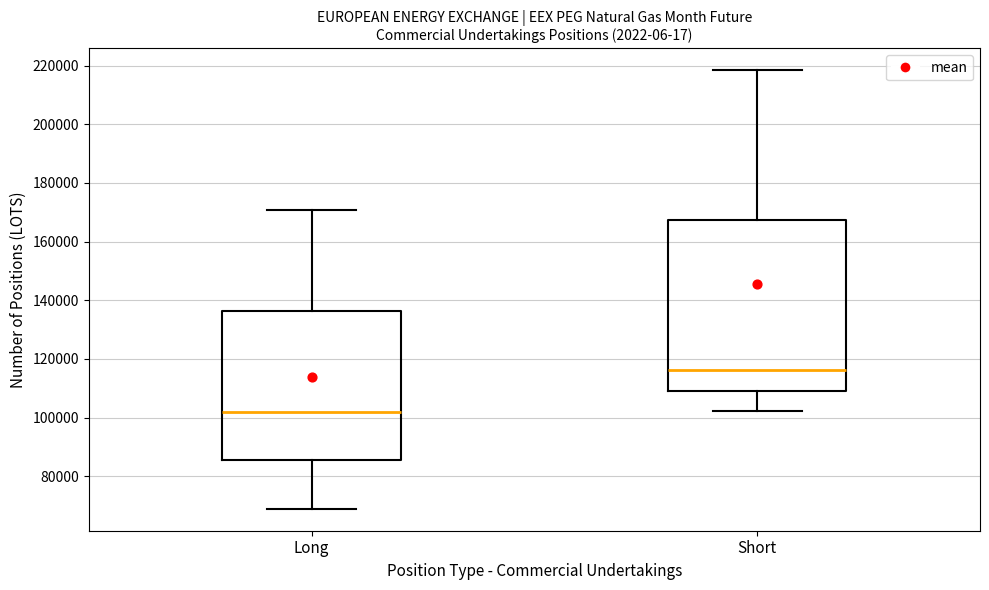

Which box is the tallest, from its lower edge to its upper edge?

Short